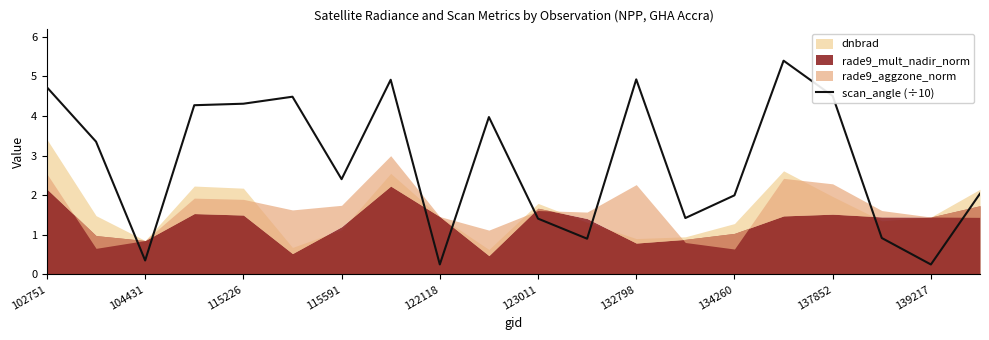

How many data points does each series have?

20